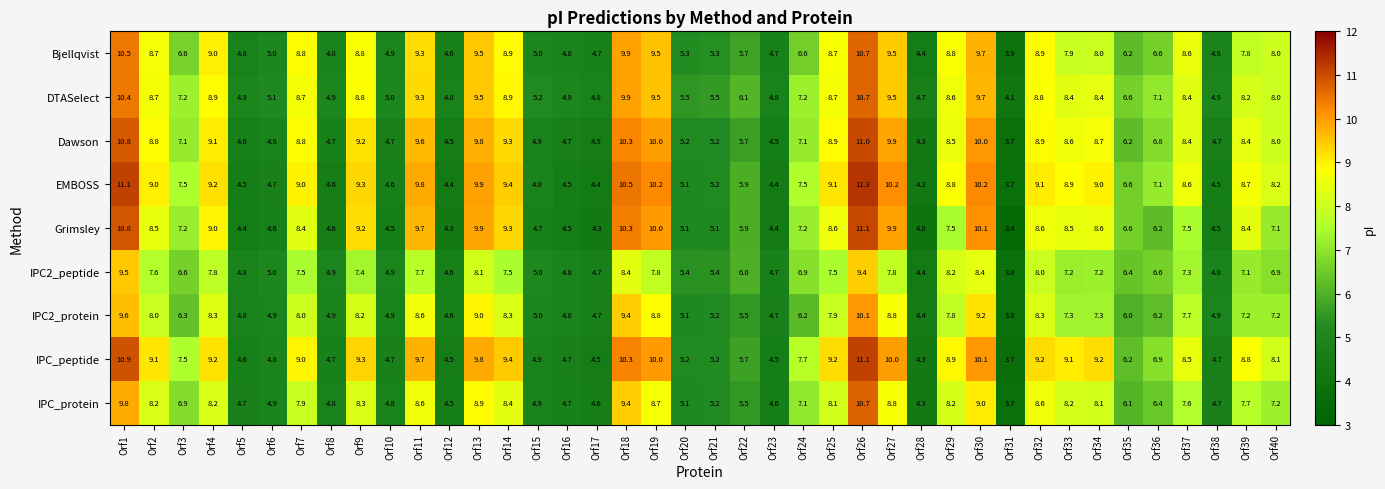

Which series has the widest spread of values?

Grimsley